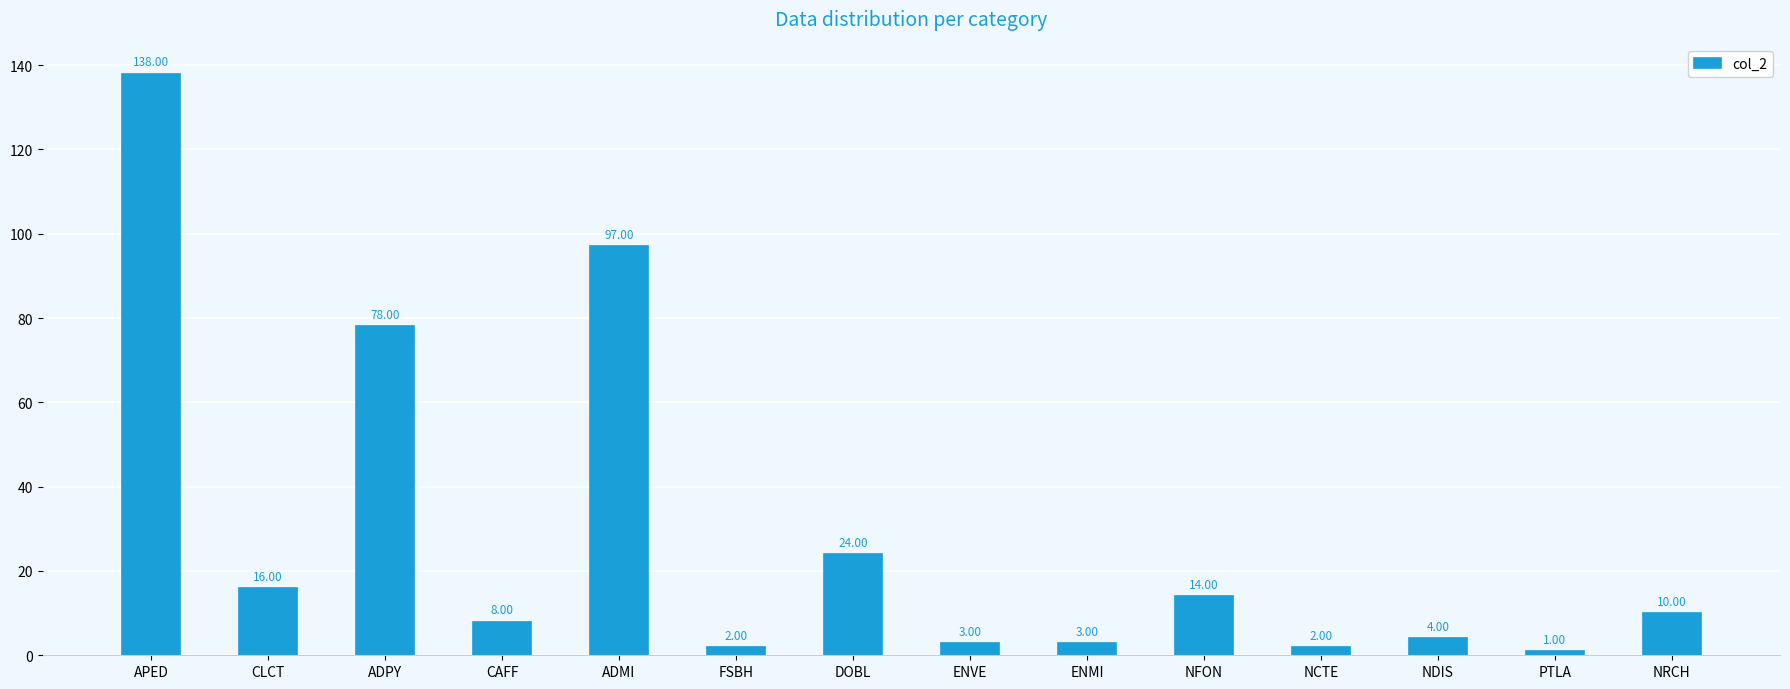

What is the change in value from APED to ADPY?

-60